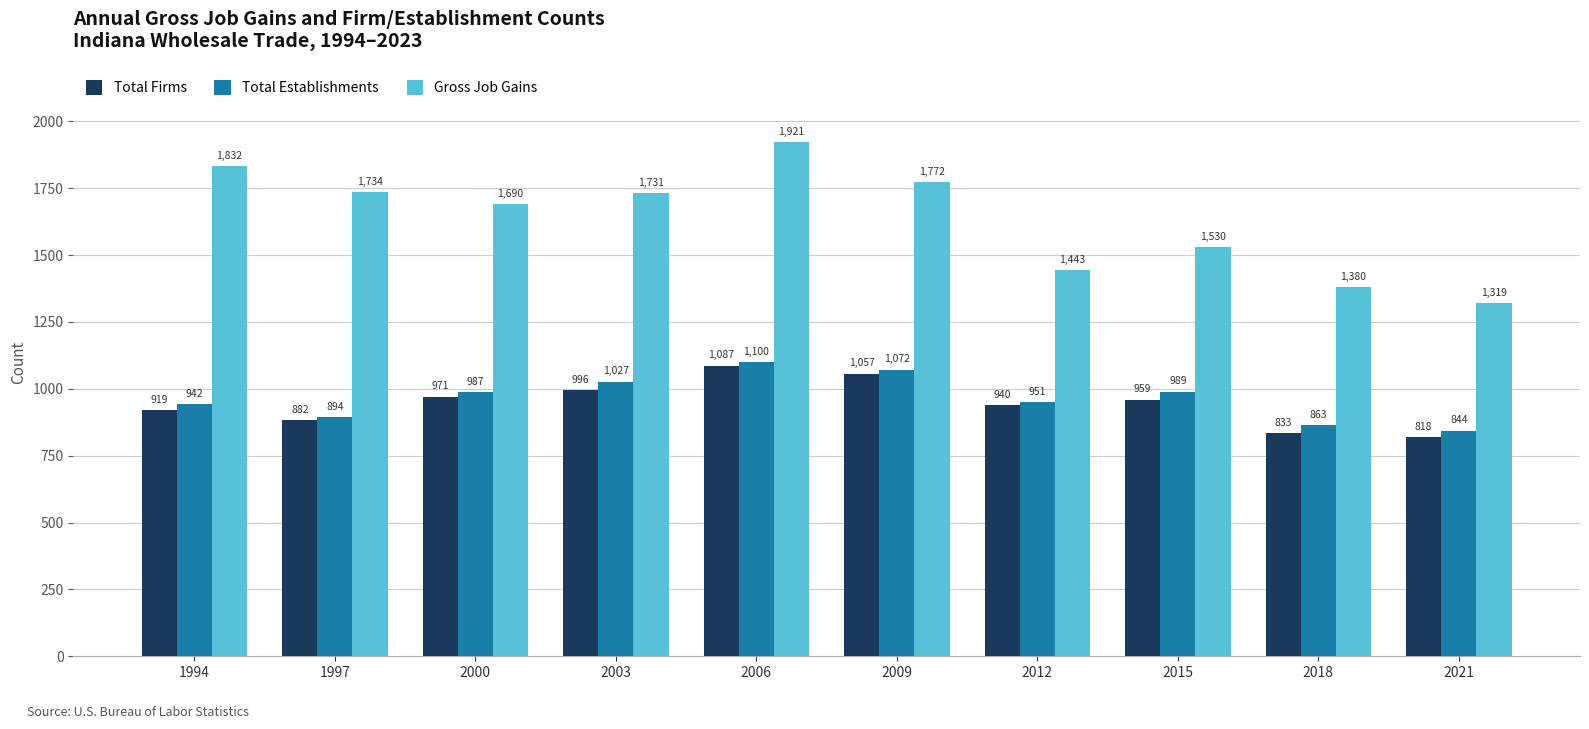

What is the total value across all series at 2006?

4108